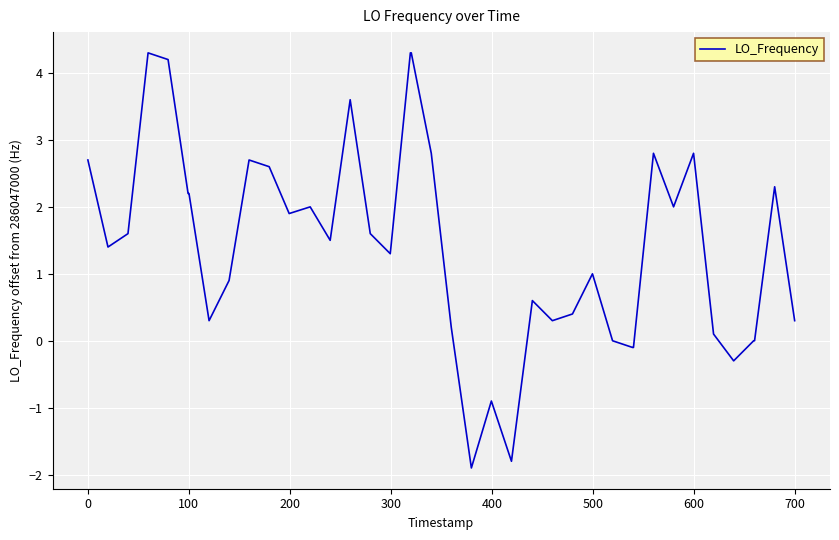

Does the chart display data point markers on the line(s)?

No